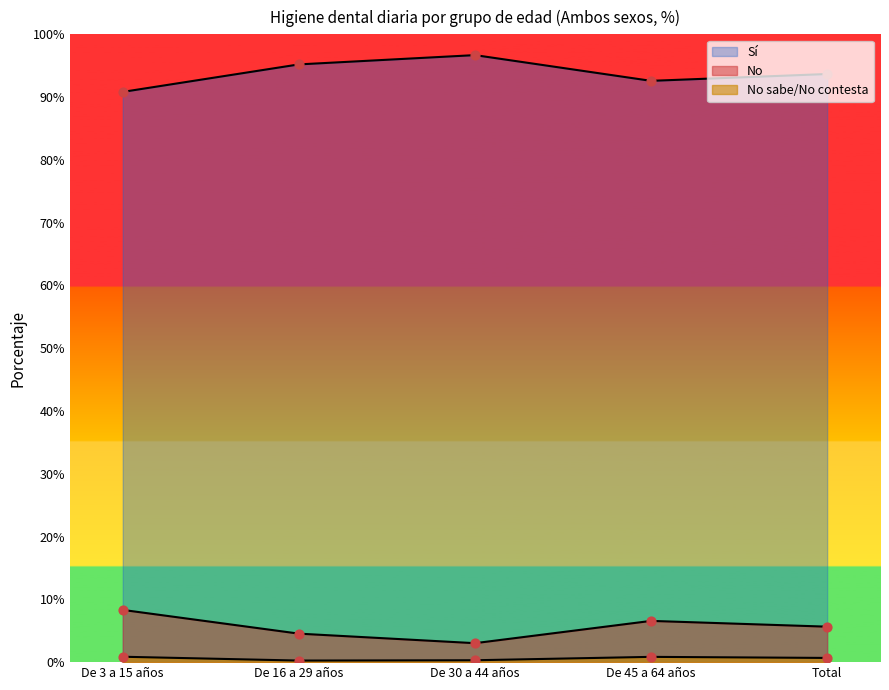

At how many categories does at least one series exceed 42?

5